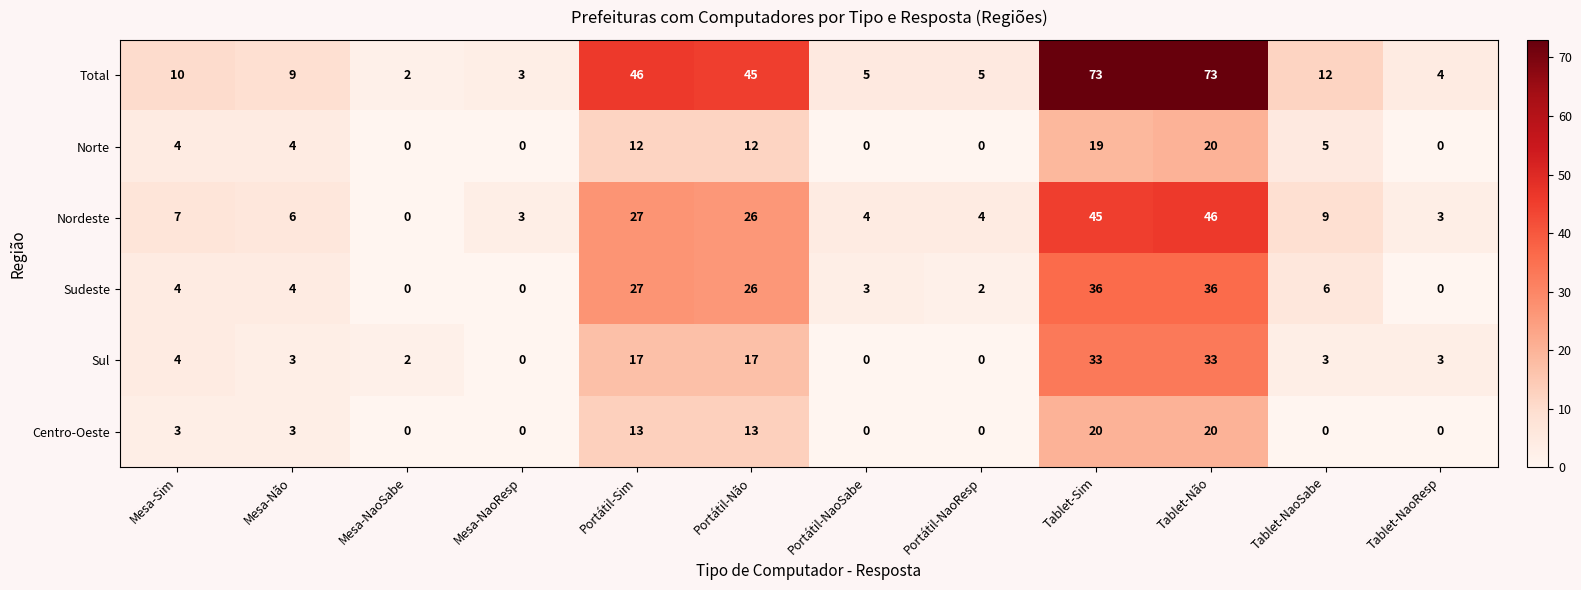

Which category has the lowest value in the Total series?

Mesa-NaoSabe